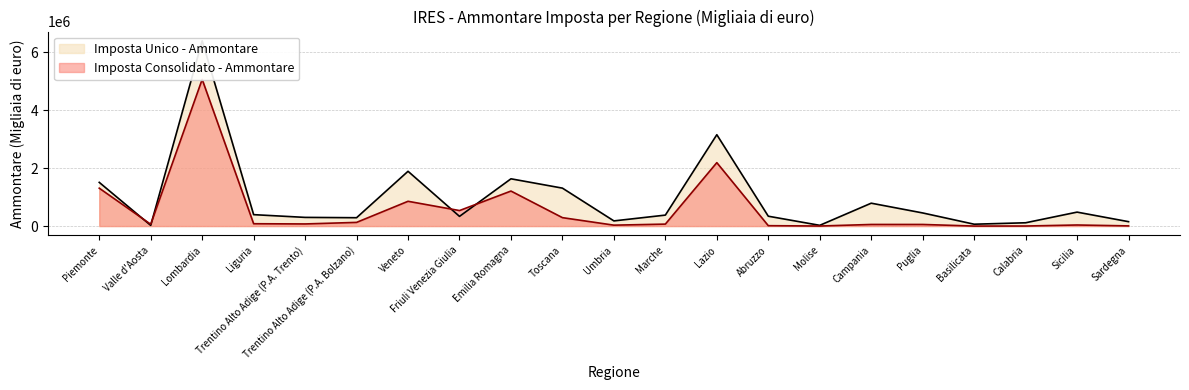

Between which two adjacent categories do Imposta Consolidato - Ammontare and Imposta Unico - Ammontare first intersect?

Piemonte and Valle d'Aosta